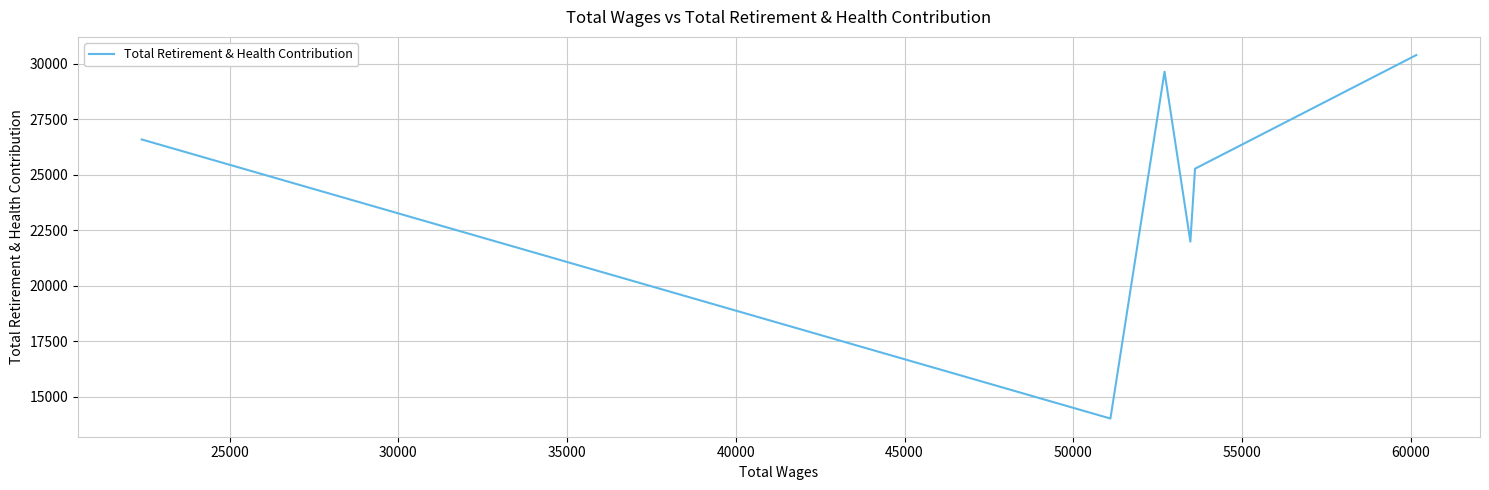

How many categories are shown in the chart?

6